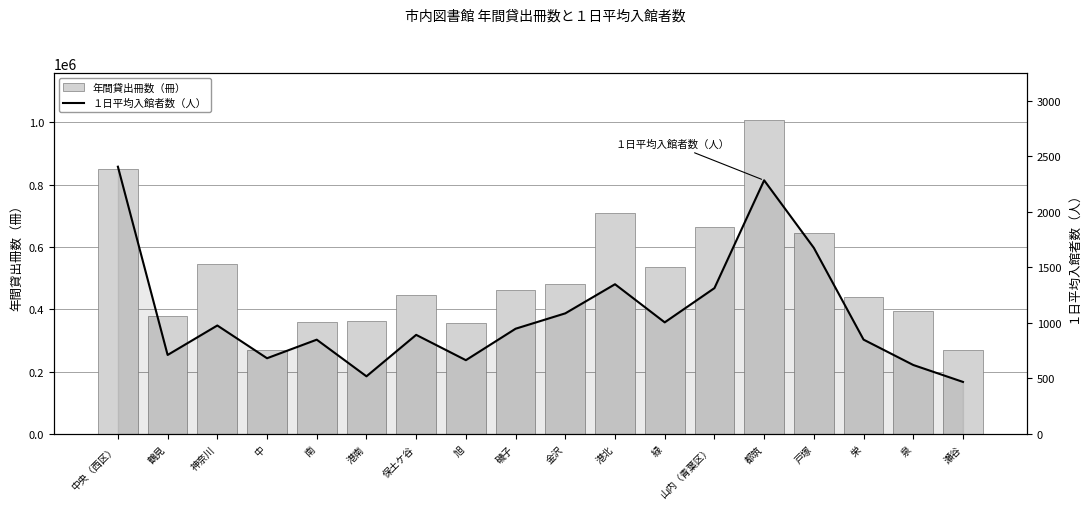

Count the number of categories in the chart.

18